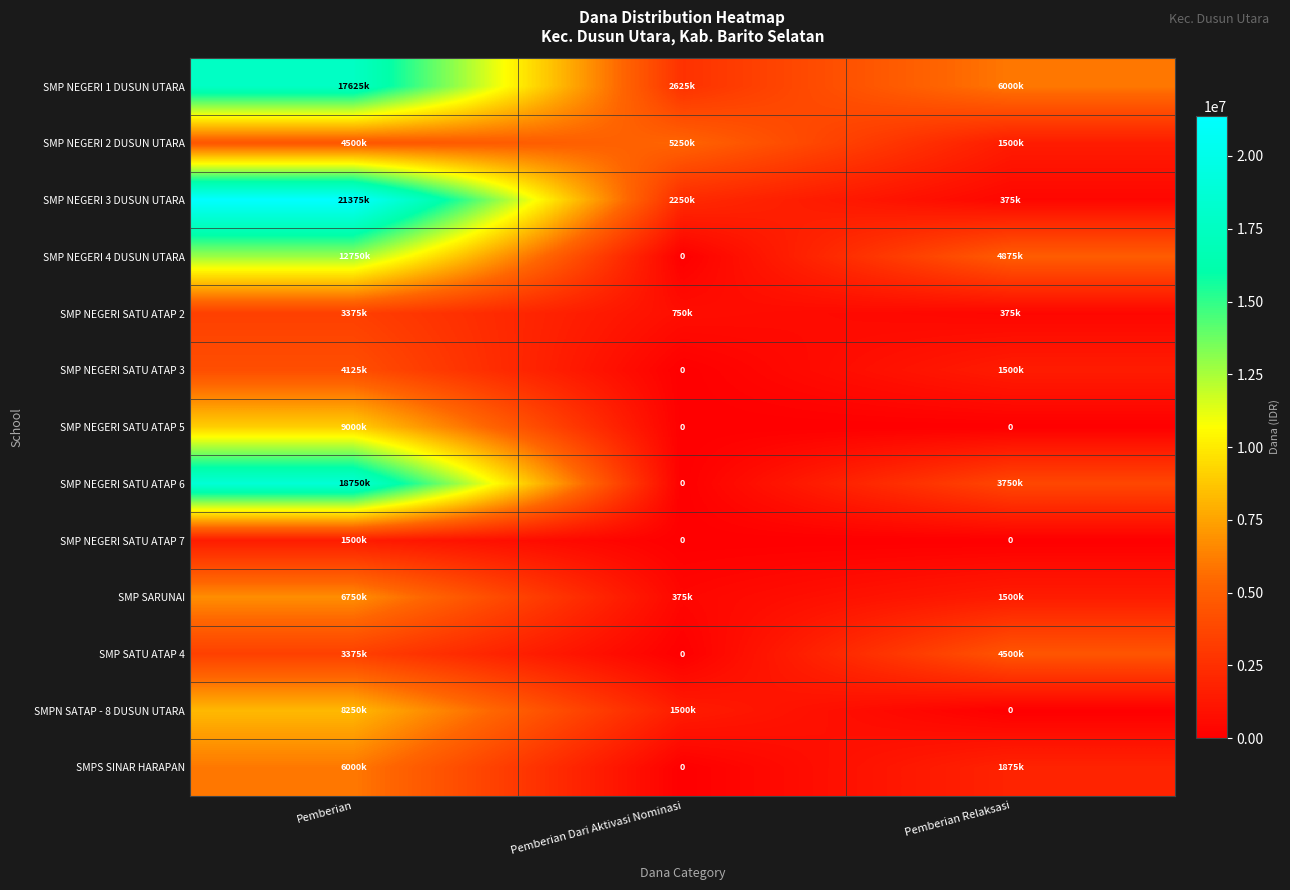

At which label is SMP SARUNAI closest to 3562500?

Pemberian Relaksasi